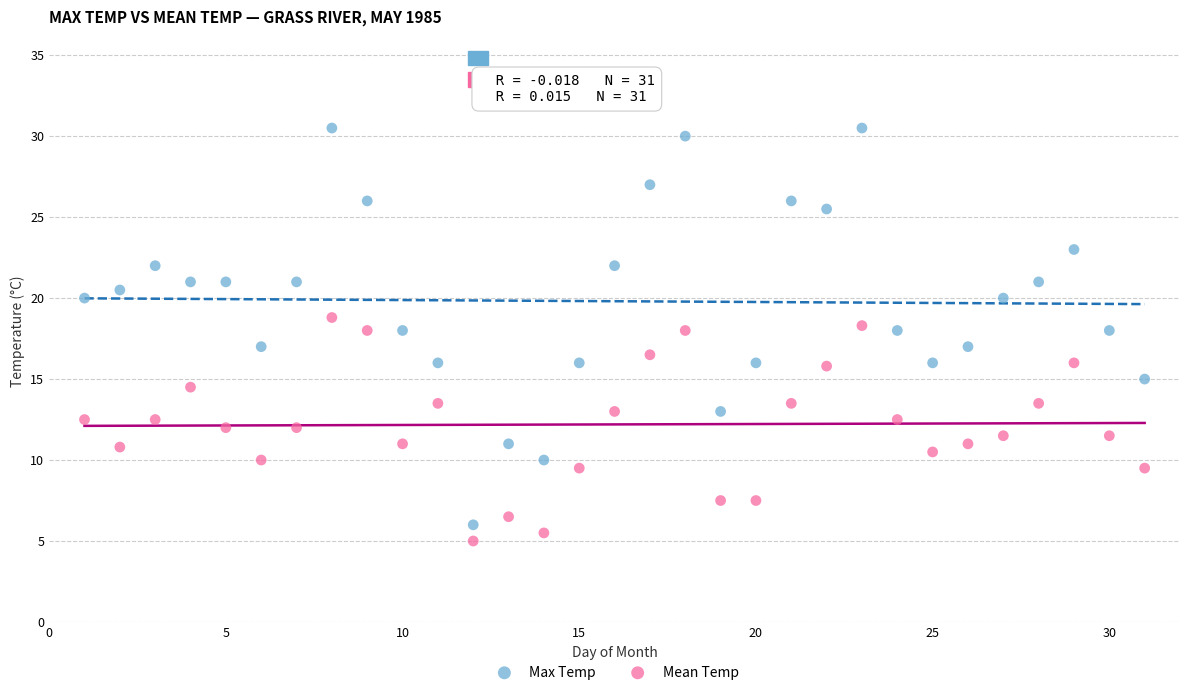

What are all the series names shown in the legend?

Max Temp, Mean Temp